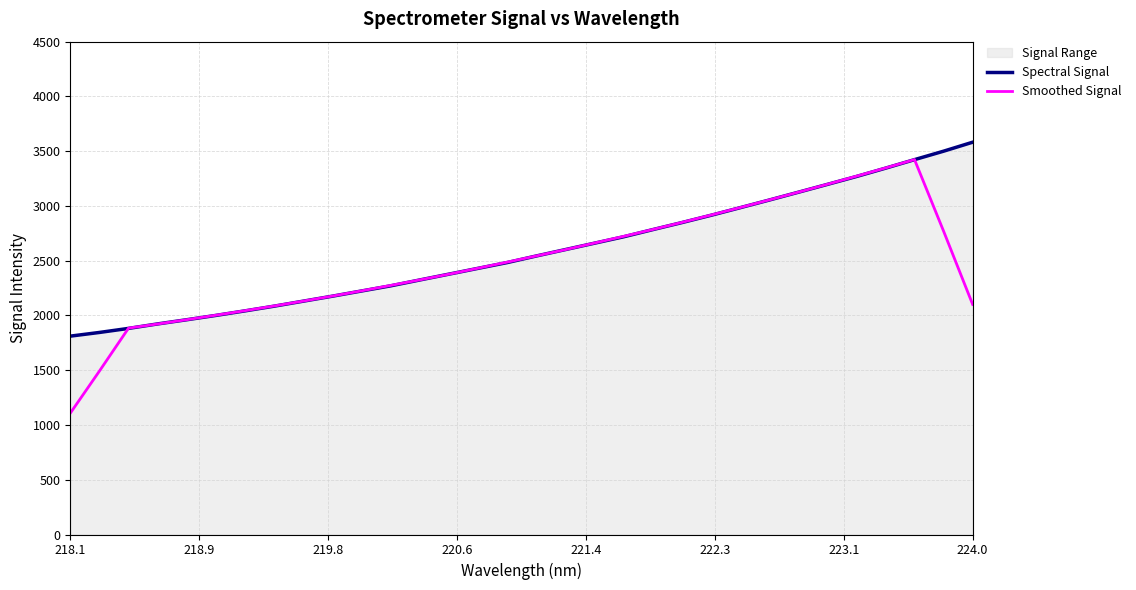

Which series has the widest spread of values?

Smoothed Signal